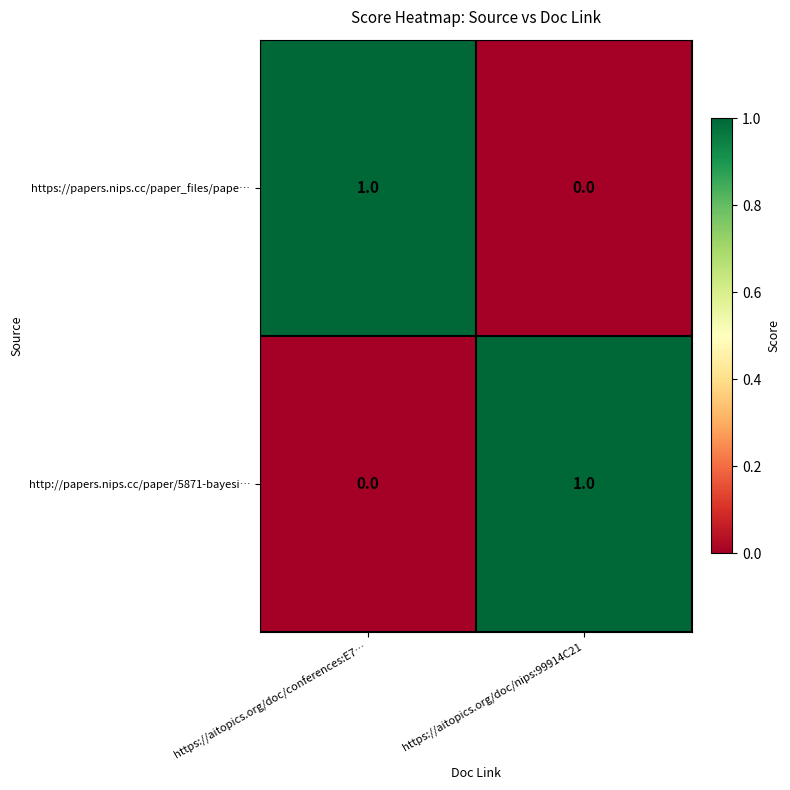

How many categories are shown in the chart?

2